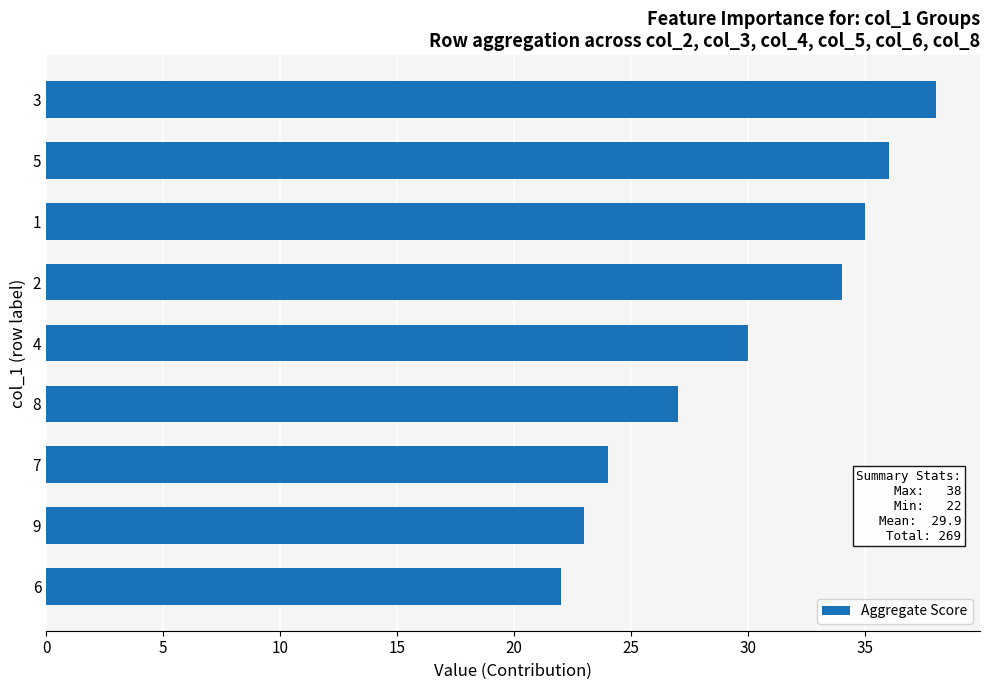

Rank the categories by value from lowest to highest.

6, 9, 7, 8, 4, 2, 1, 5, 3